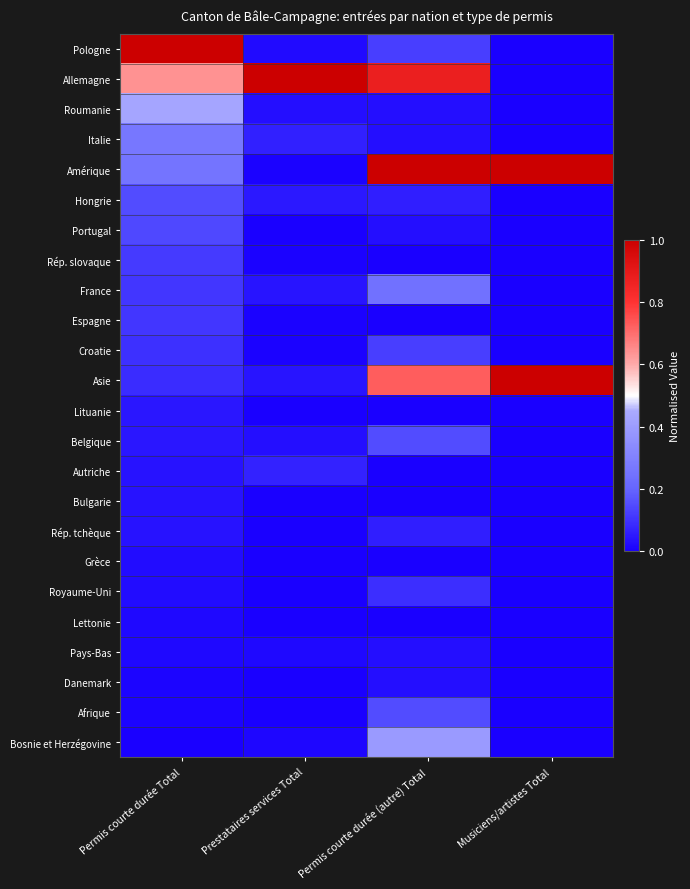

What is the greatest value displayed?

1.0